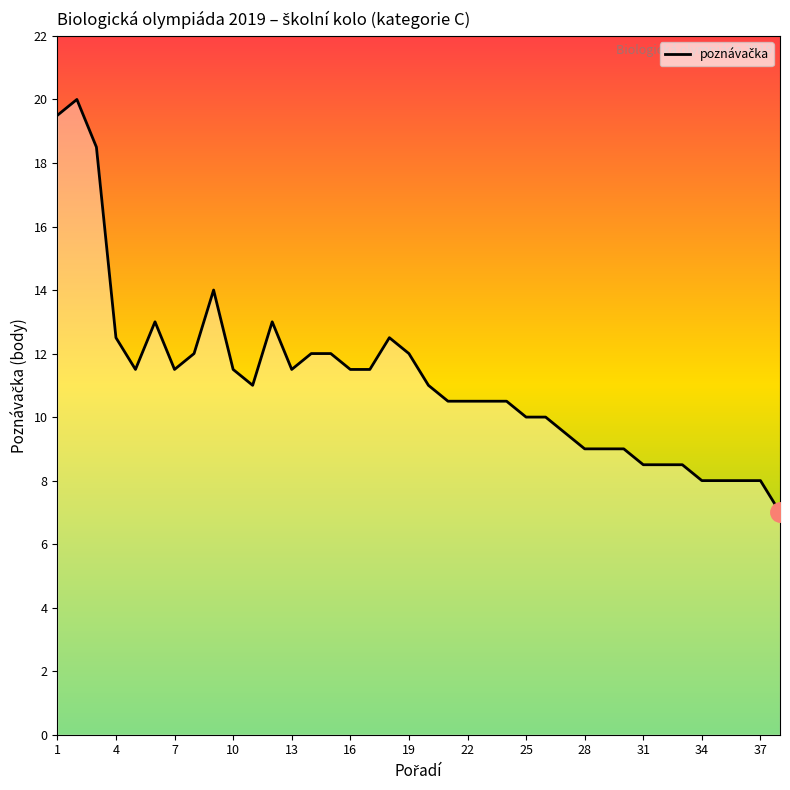

What is the difference between the maximum and minimum values?

13.0